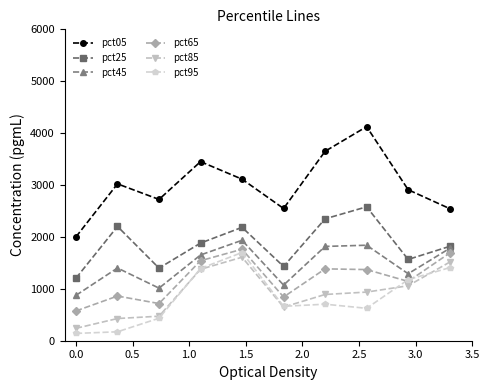

What is the value of the pct95 point at the 9th from the left?

1177.3